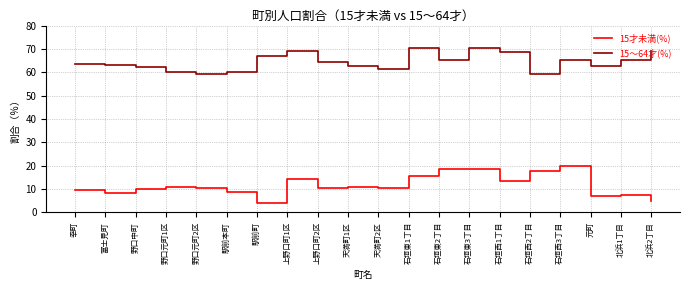

Is it true that 15～64才(%) equals 104.0 at 石垣東2丁目?

False